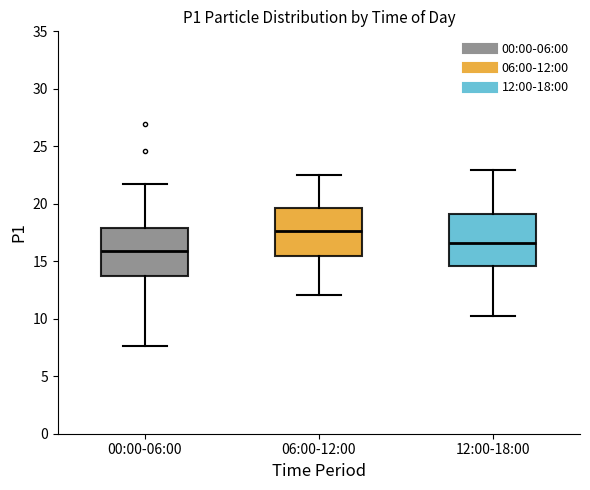

Reading left to right, read every box against the y-axis: the position of its median line, the range the box covers, and the ends of its whiskers. The values are not printed on the chart, so give them approximately, as read against the axis.

00:00-06:00: median 16.0, box 13.5 to 18.0, whiskers 7.5 to 21.5
06:00-12:00: median 17.5, box 15.5 to 19.5, whiskers 12.0 to 22.5
12:00-18:00: median 16.5, box 14.5 to 19.0, whiskers 10.0 to 23.0